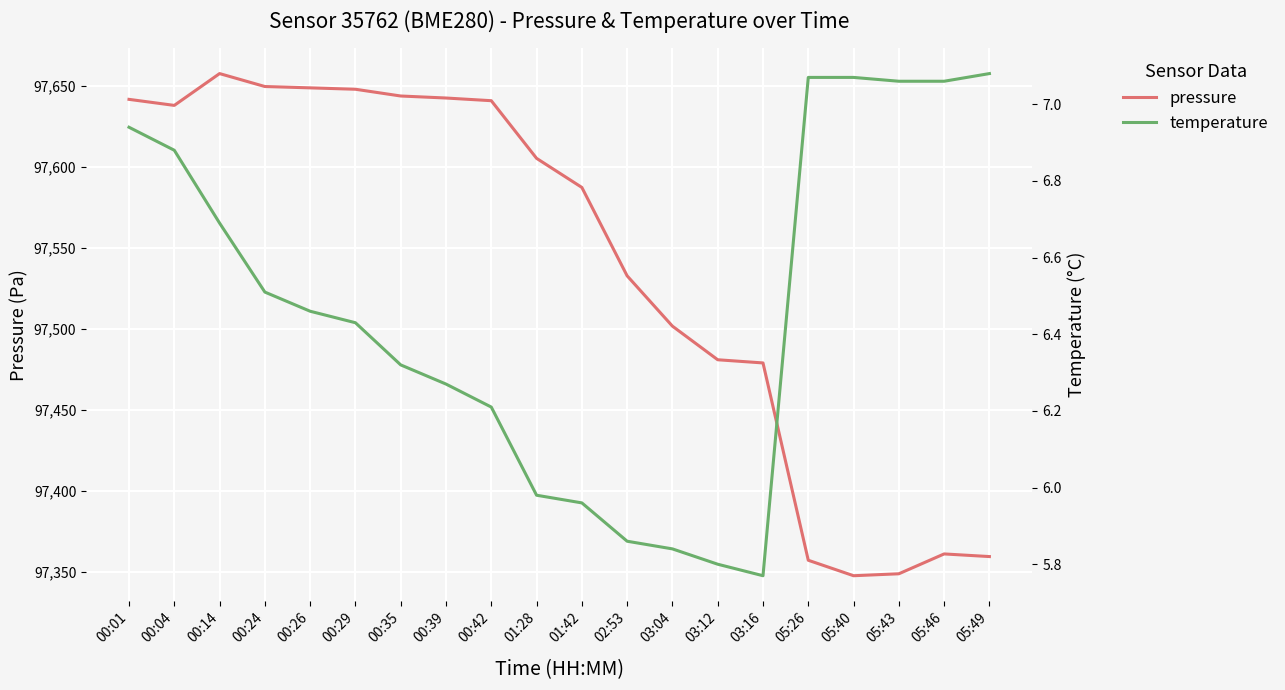

Reading left to right, list all the values displayed in this chart.

pressure: 97641.8	97638.1	97657.7	97649.7	97648.9	97648.1	97643.9	97642.6	97641.0	97605.4	97587.4	97532.8	97501.7	97481.0	97479.0	97357.1	97347.6	97348.8	97361.0	97359.4
temperature: 6.9	6.9	6.7	6.5	6.5	6.4	6.3	6.3	6.2	6.0	6.0	5.9	5.8	5.8	5.8	7.1	7.1	7.1	7.1	7.1